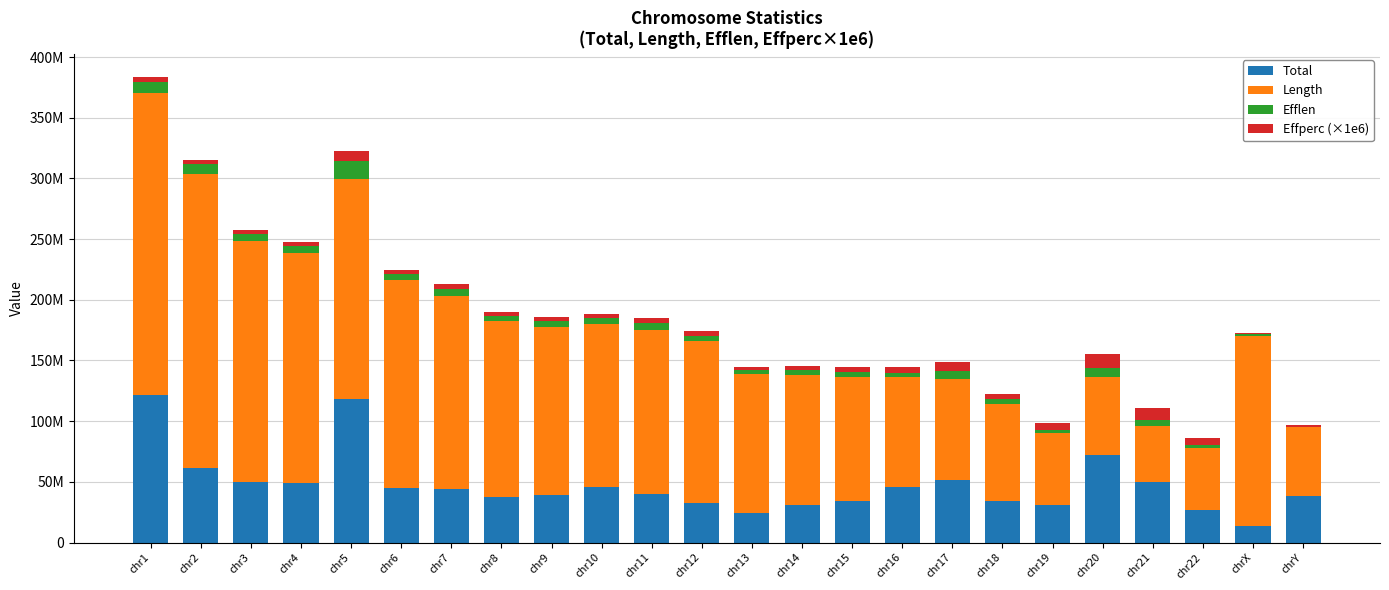

What are all the series names shown in the legend?

Total, Length, Efflen, Effperc (×1e6)